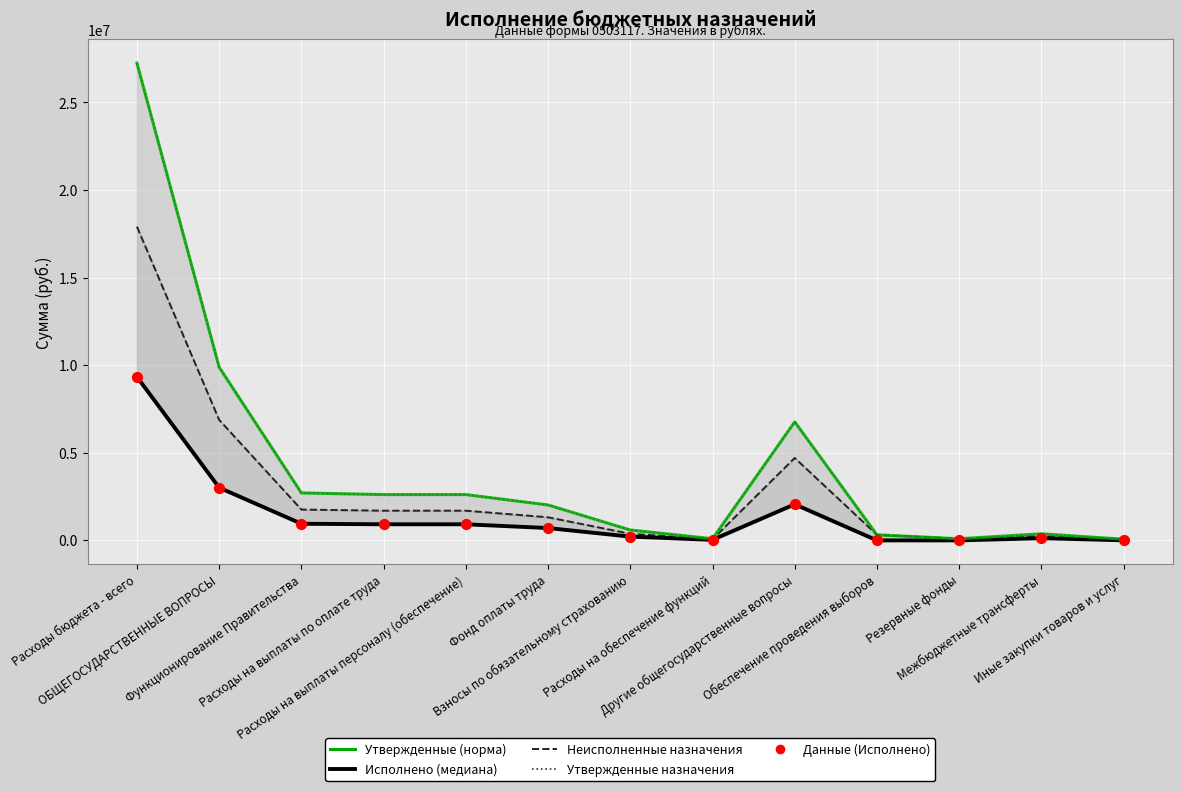

Is the value of Данные (Исполнено) at Межбюджетные трансферты greater than the value of Неисполненные назначения at Расходы на выплаты по оплате труда?

No